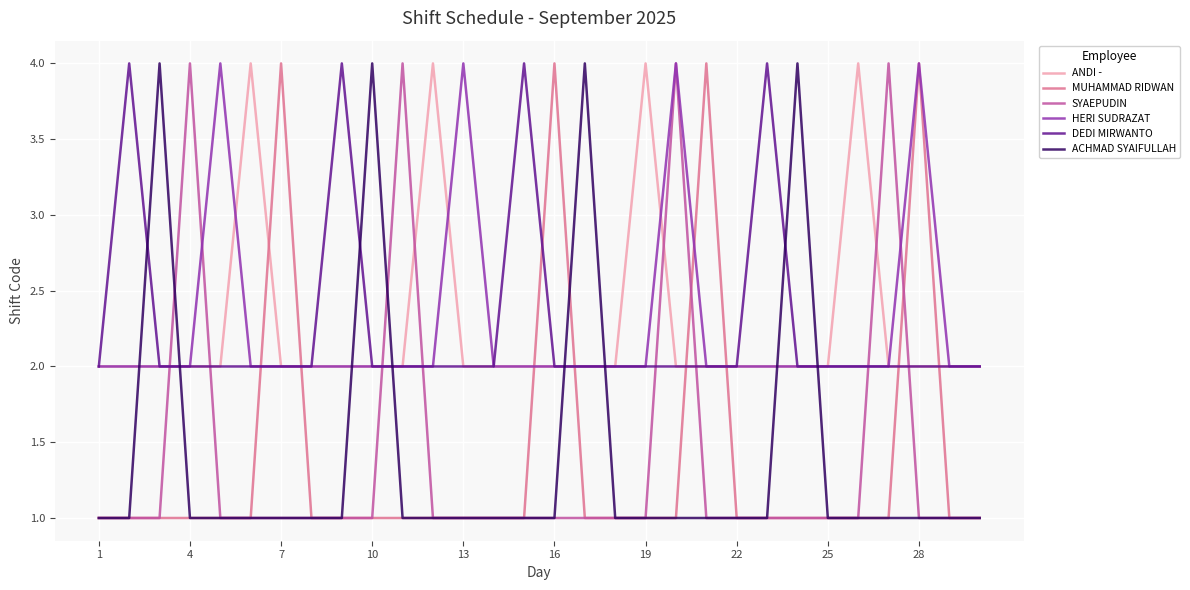

What is the highest value of the ANDI - series?

4